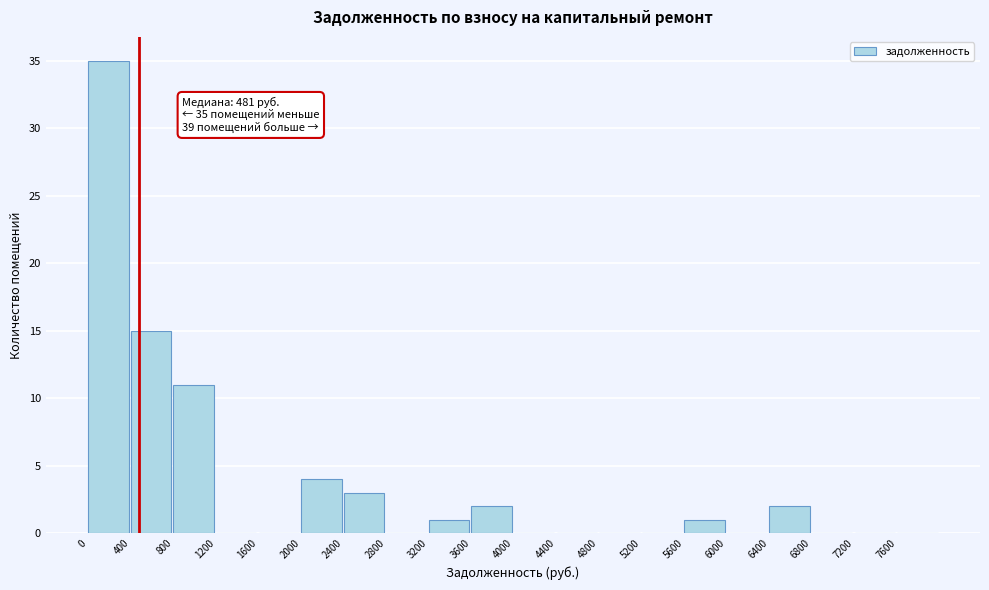

Which range on the x-axis has the tallest bar?

0 to 400